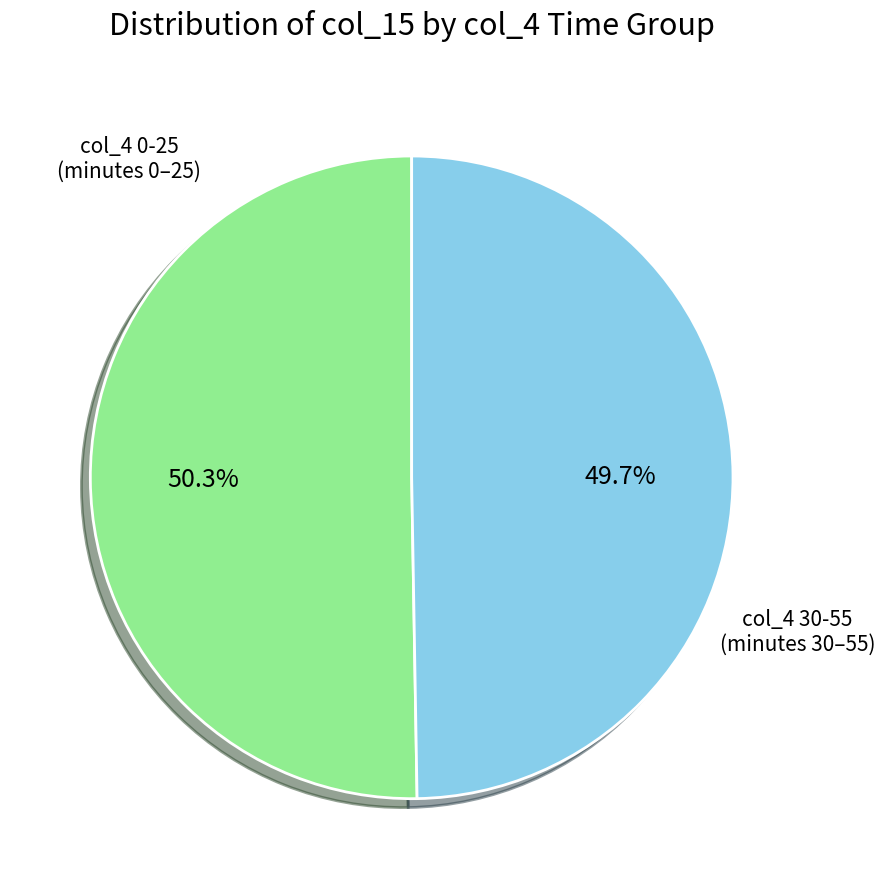

Is there a majority slice in this chart?

Yes